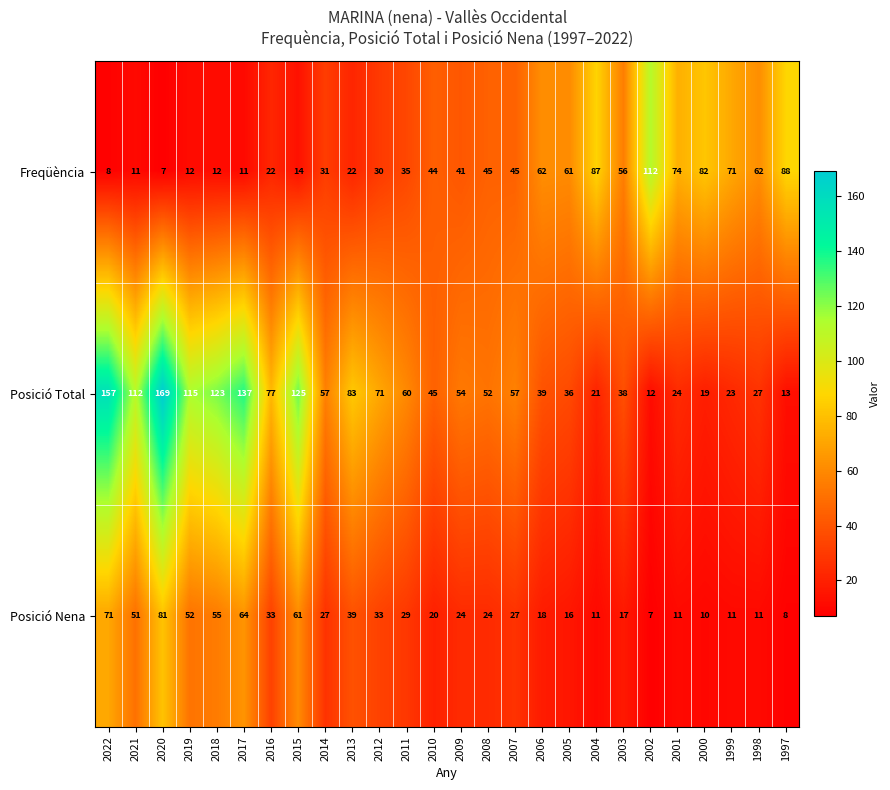

What is the difference between the maximum and minimum values in the Posició Total series?

157